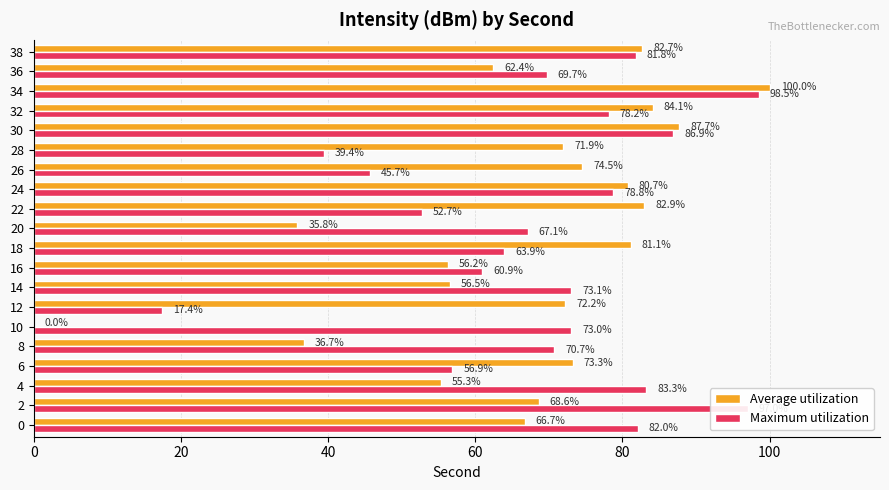

At which label is Maximum utilization closest to 57?

6